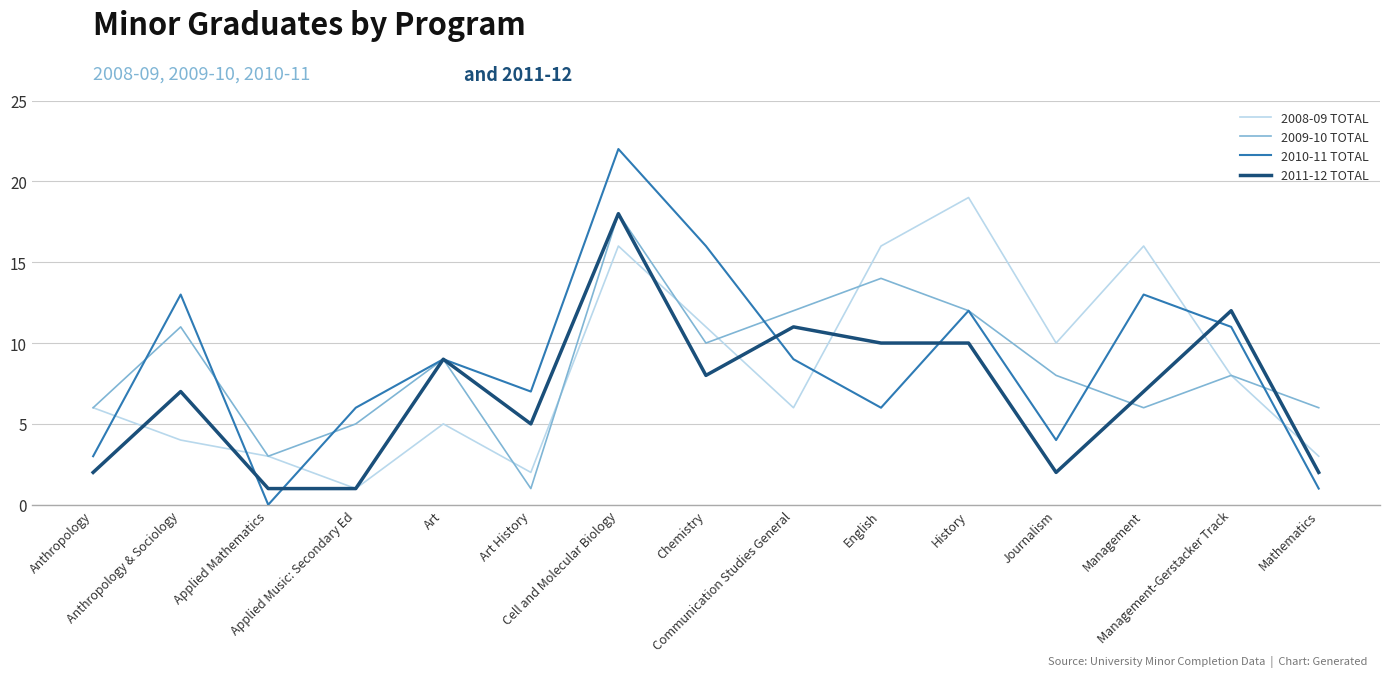

True or false: 2008-09 TOTAL and 2010-11 TOTAL cross at least once.

True